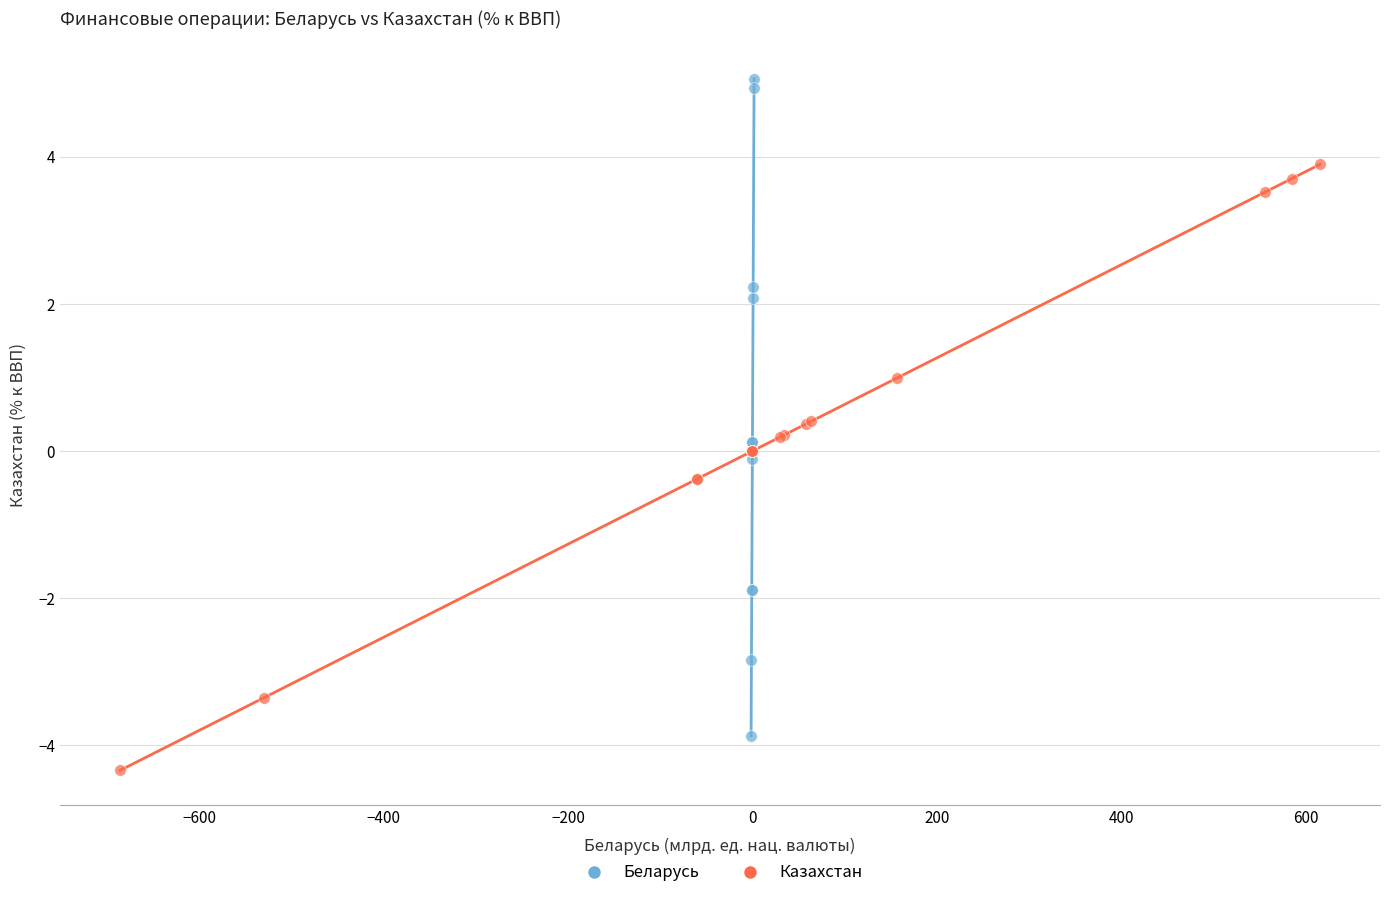

Which series contains the highest Y value?

Беларусь